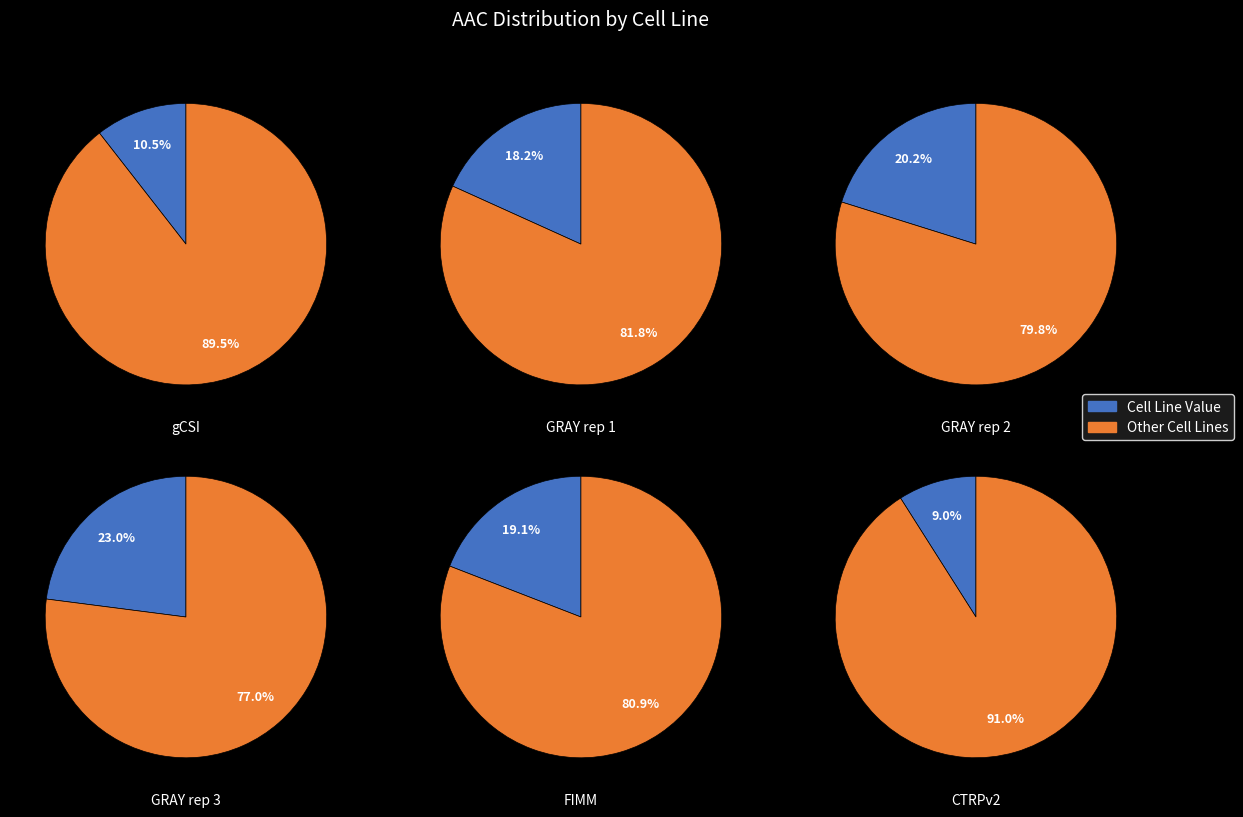

To the nearest percent, what is the difference between the GRAY rep 3 and FIMM slice percentages?

4%